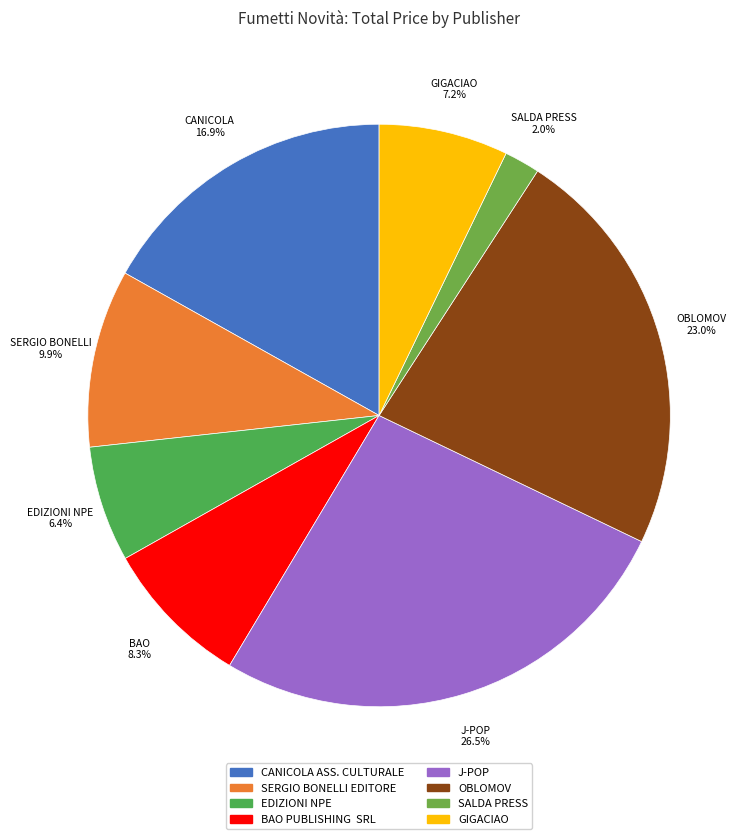

To the nearest percent, what portion does J-POP represent?

26%